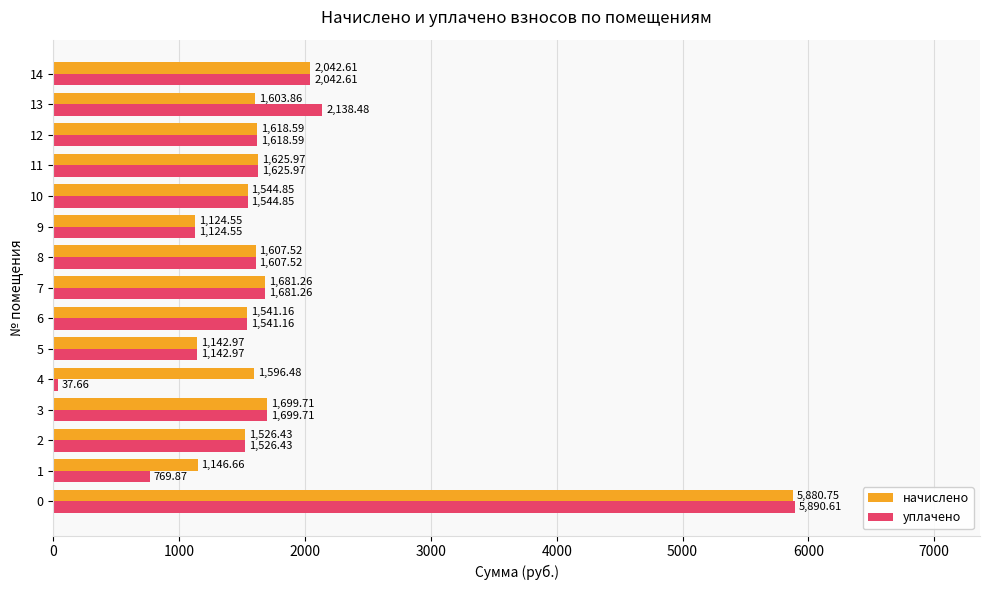

Where is уплачено nearest to the value 2964?

13